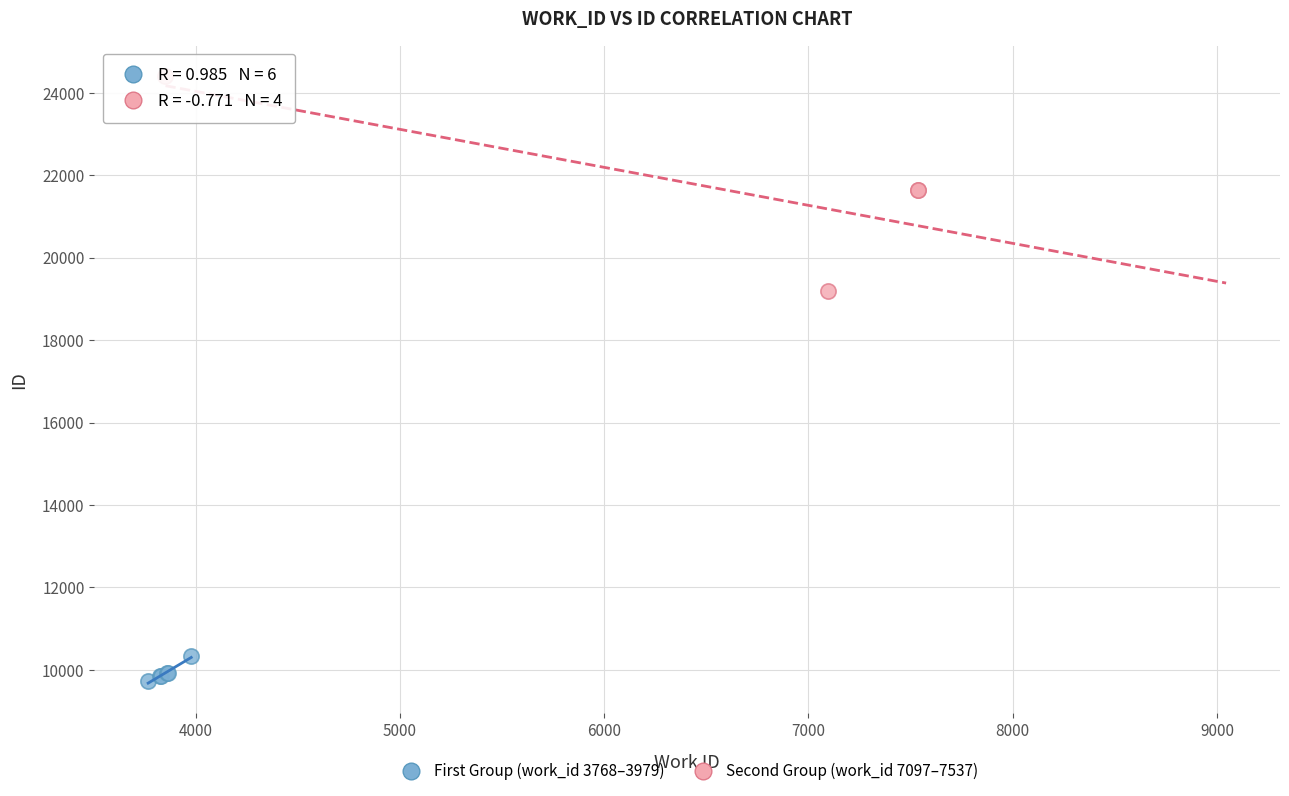

Which series contains the highest Y value?

Second Group (work_id 7097–7537)